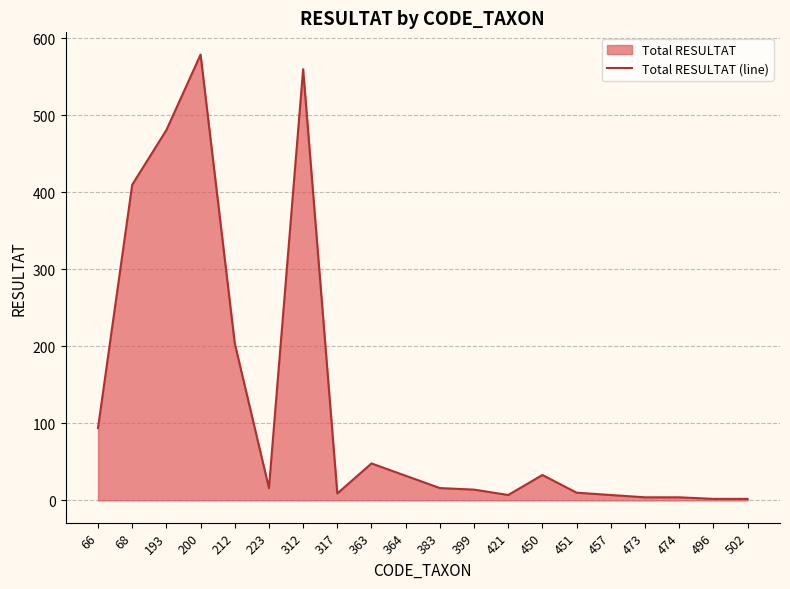

Count the number of data series in this chart.

1